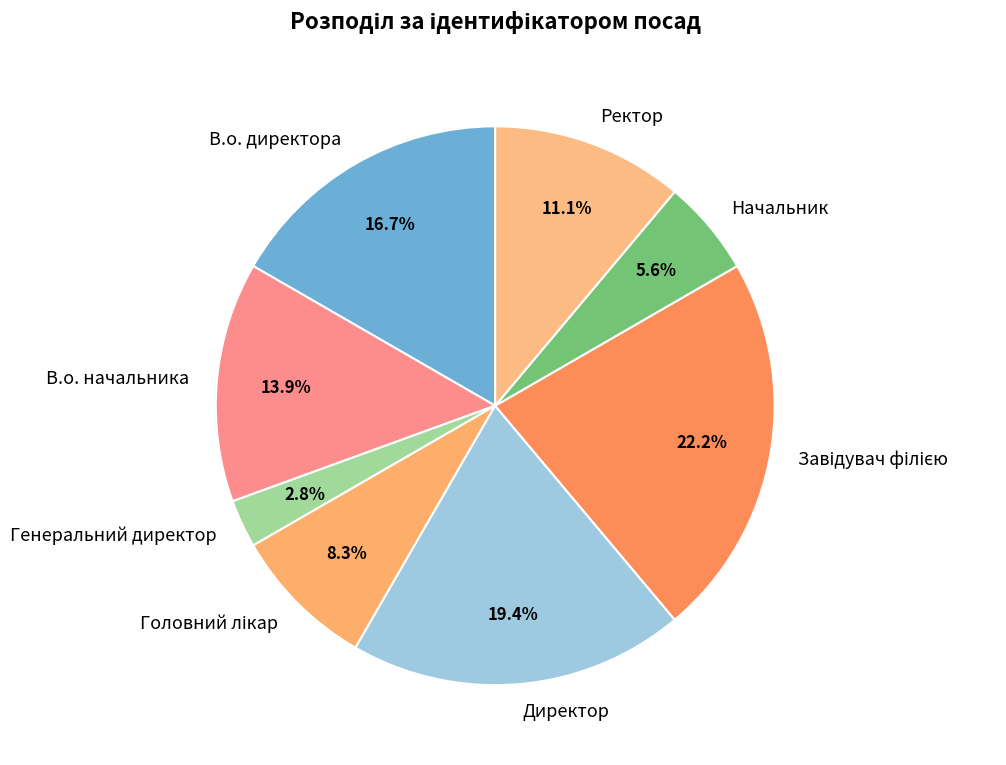

To the nearest percent, what is the difference between the largest and smallest slice percentages?

19%